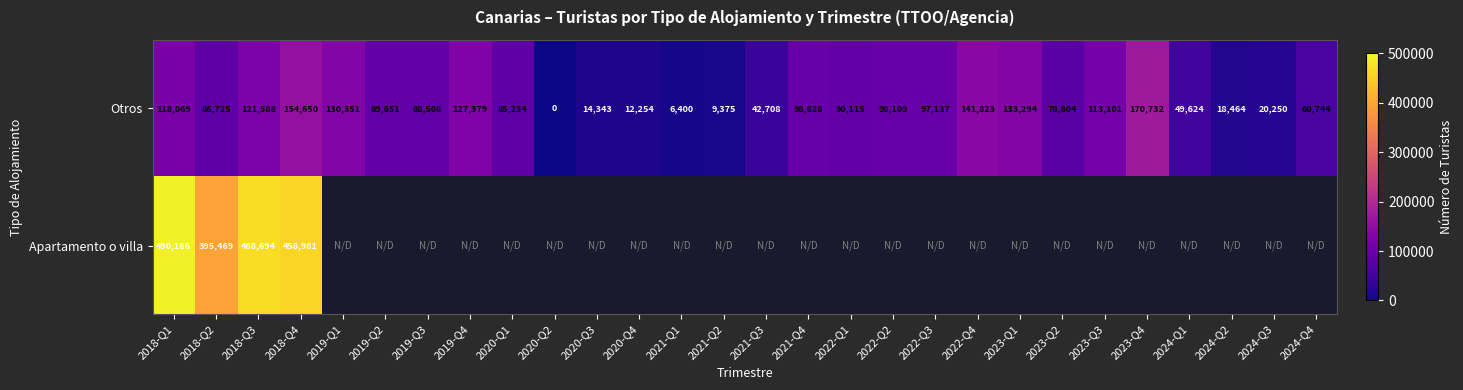

What is the highest value of the Otros series?

170732